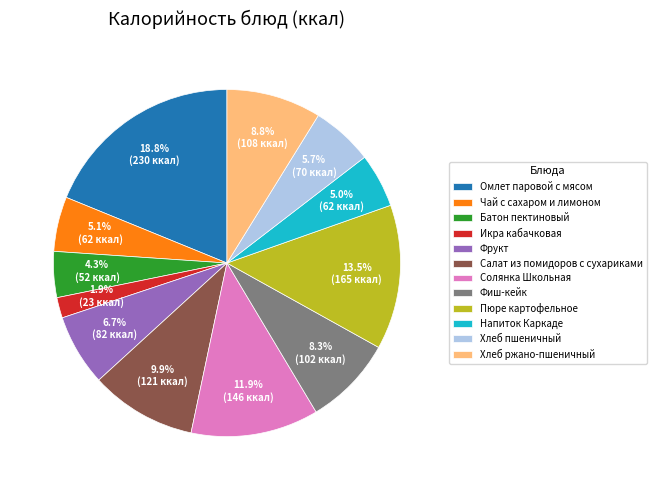

What percentage is the Фрукт slice, to the nearest percent?

7%